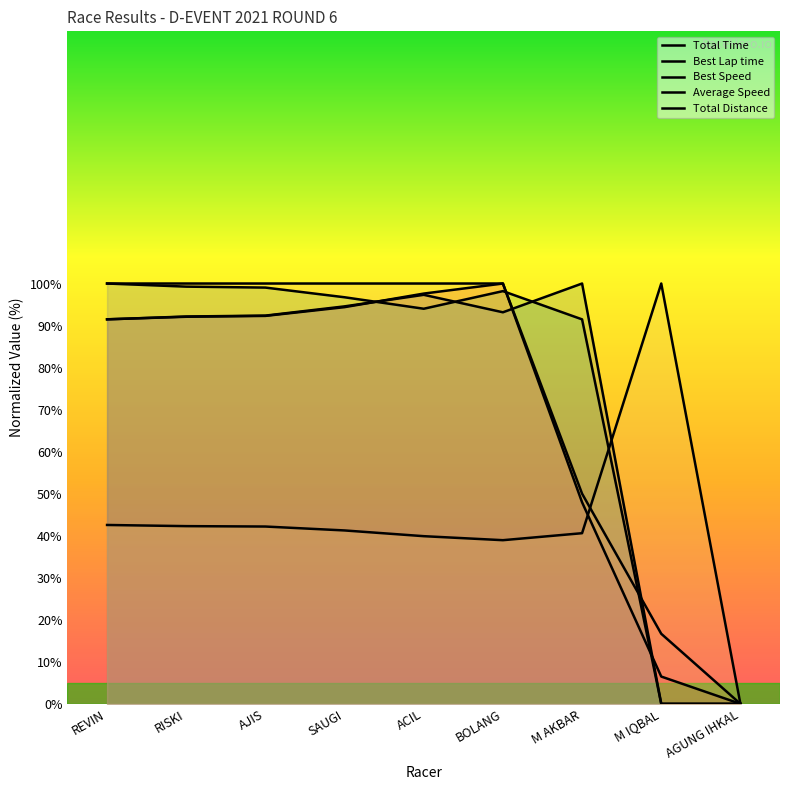

The Average Speed series shows 61.3 at REVIN. True or false?

False